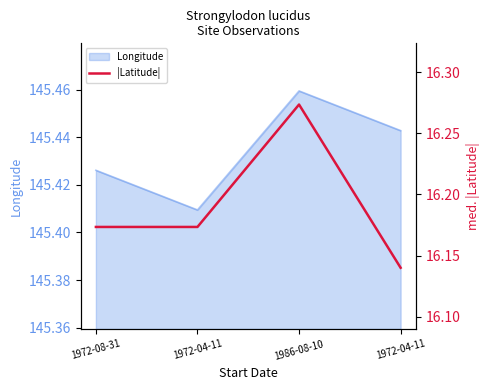

The chart shows a value of 16.3 at 1986-08-10. True or false?

True